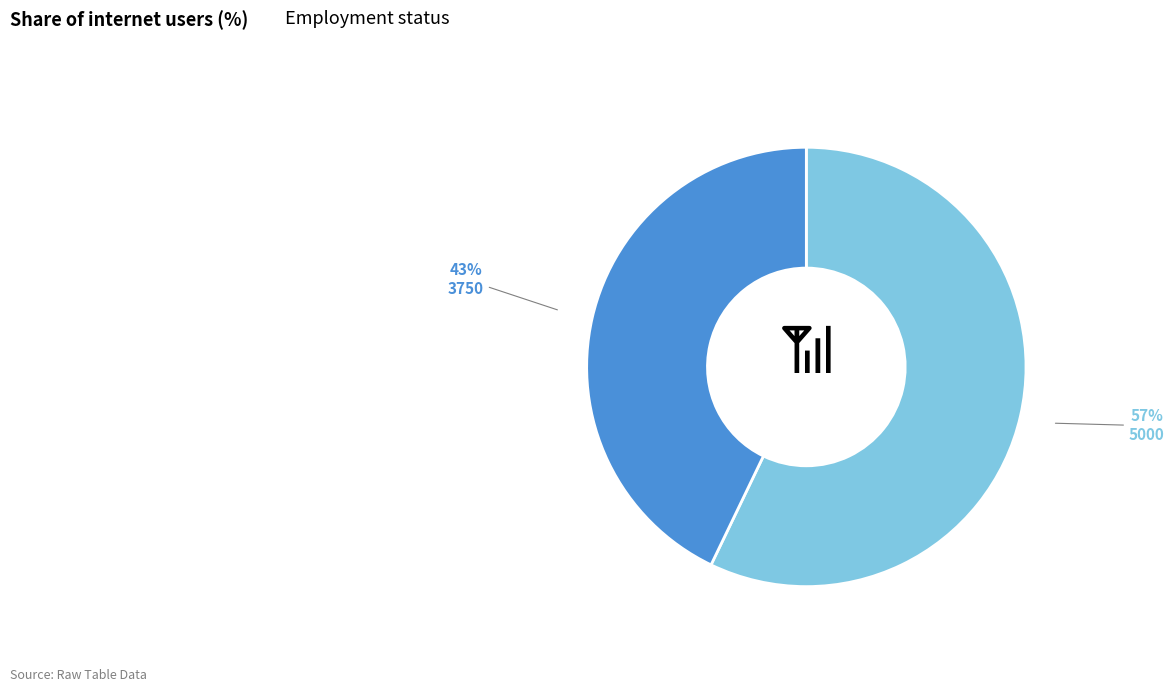

To the nearest percent, what is the average slice percentage?

50%